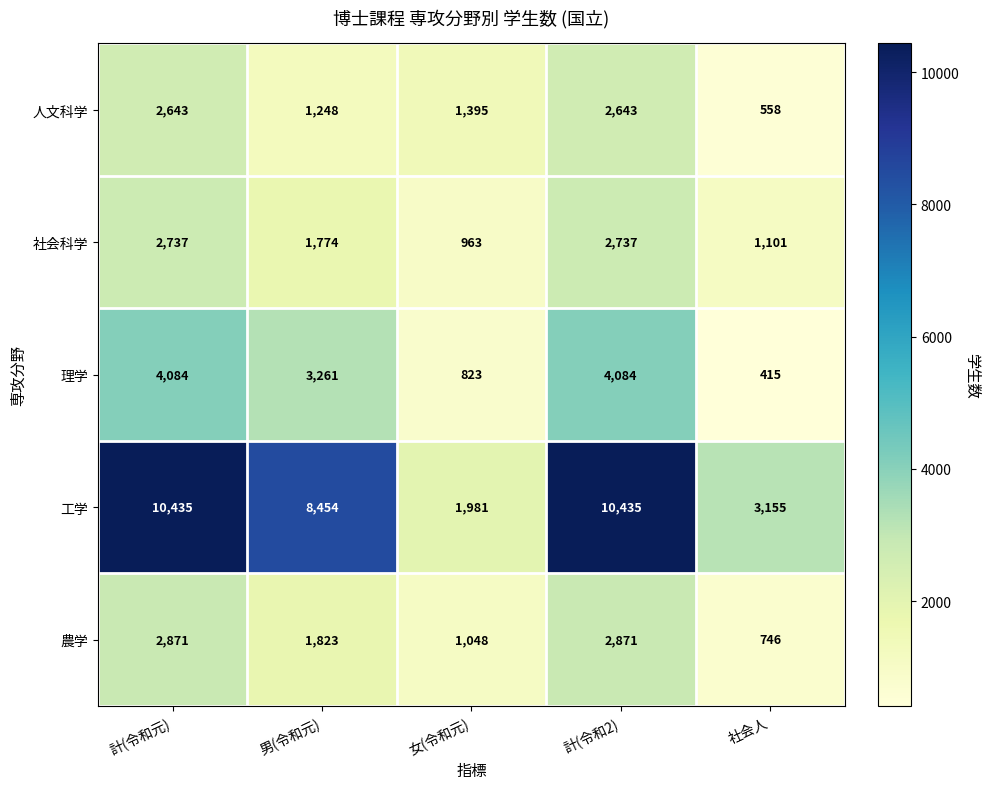

How many distinct data groups are displayed?

5